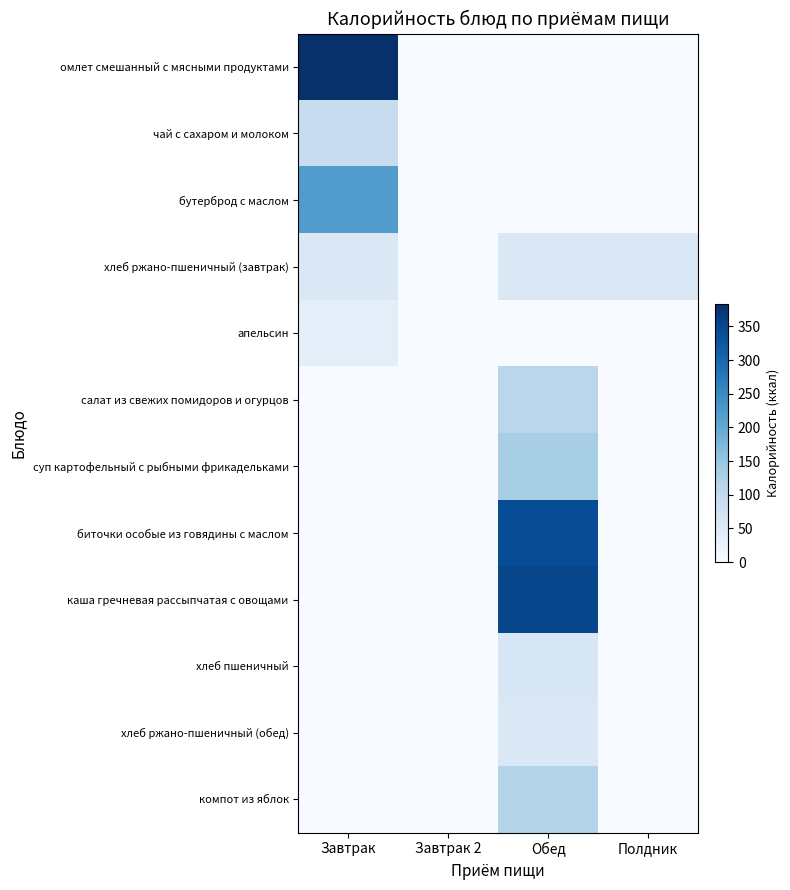

At which category is the sum across all series the highest?

Обед